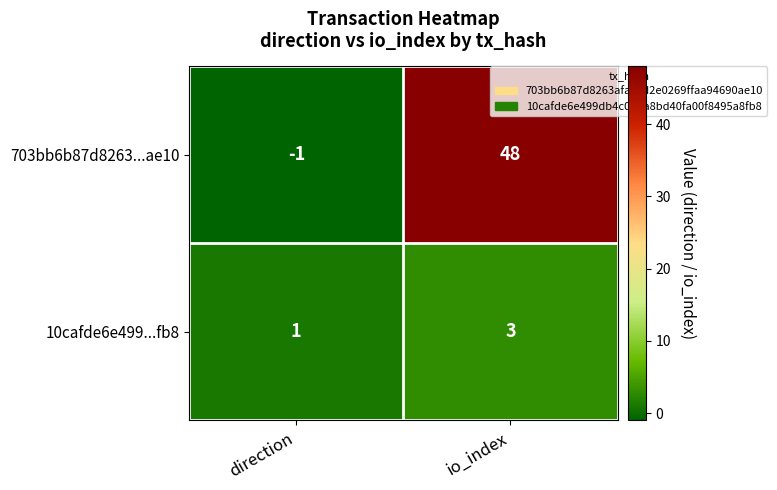

How many negative values does the 703bb6b87d8263...ae10 series have?

1